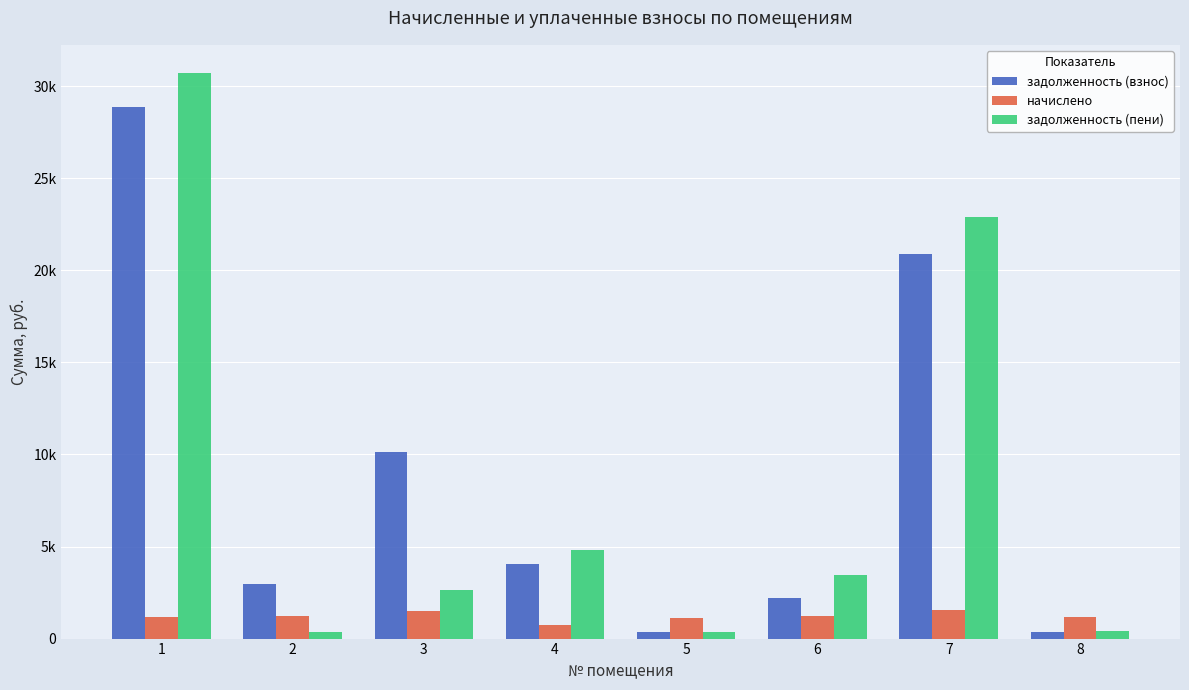

Where is задолженность (пени) nearest to the value 15527?

7